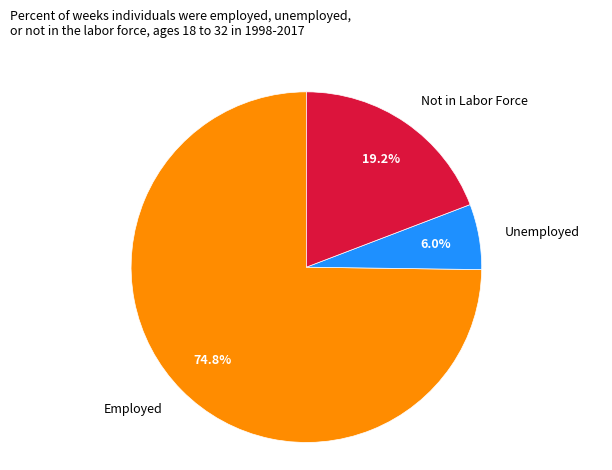

Does any single category account for the majority?

Yes